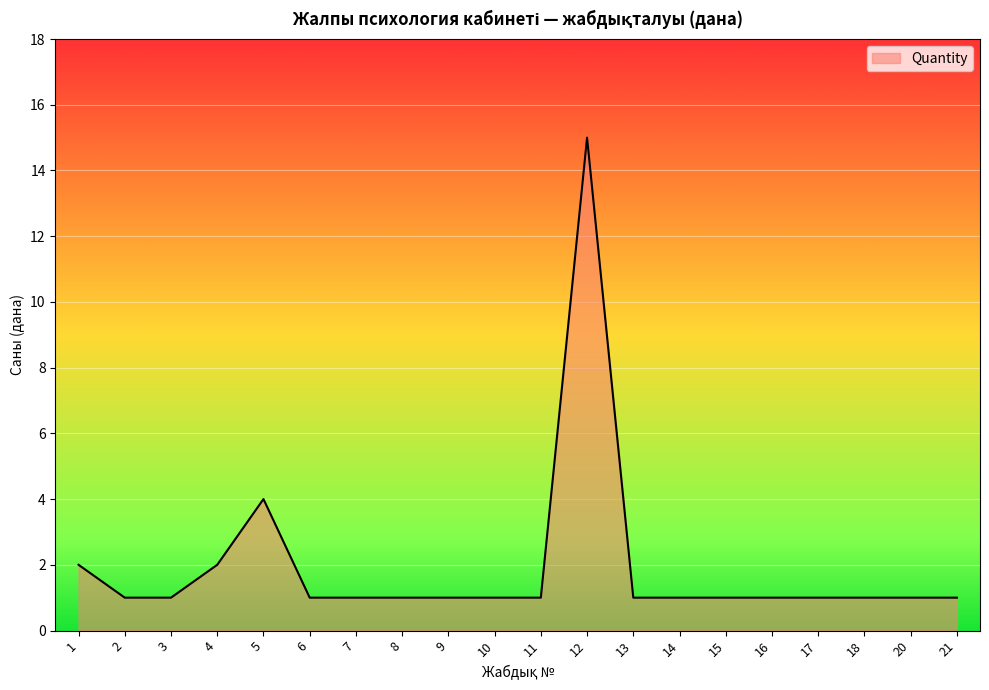

What is the sum of the values at 10 and 5?

5